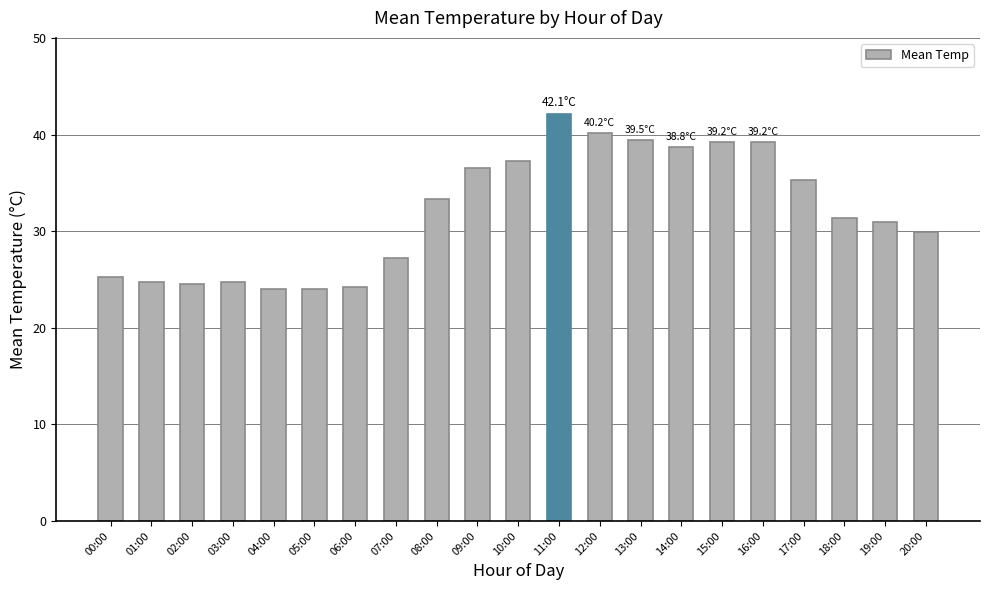

Approximately how many times larger is the value at 09:00 compared to 06:00?

1.5